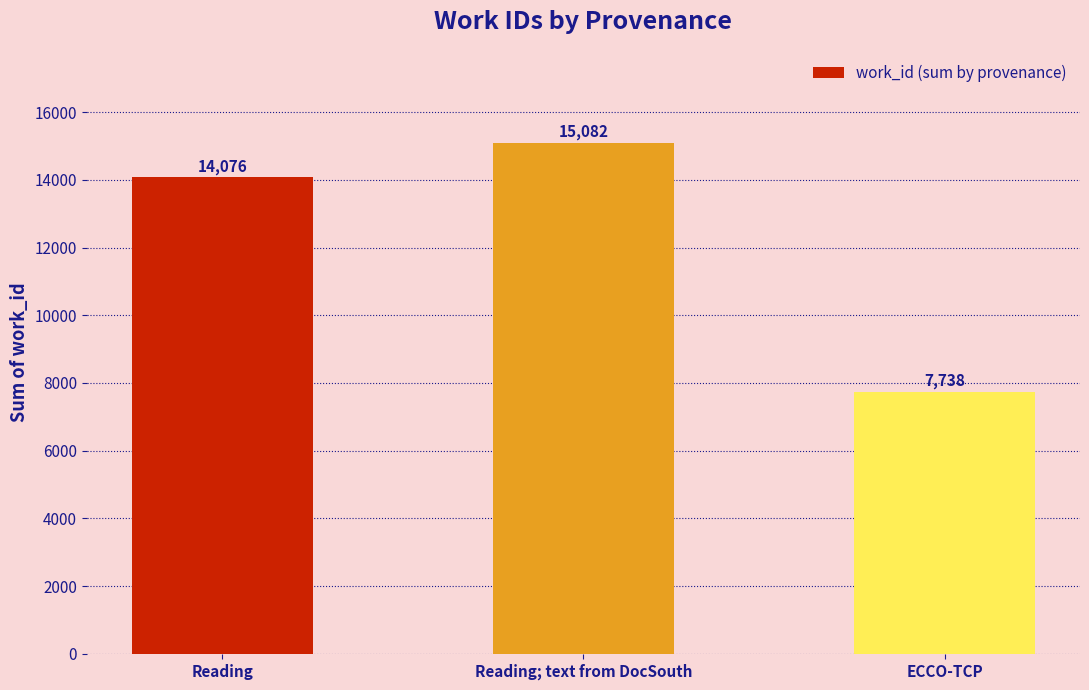

What is the ratio of the value at Reading to the value at Reading; text from DocSouth?

0.9